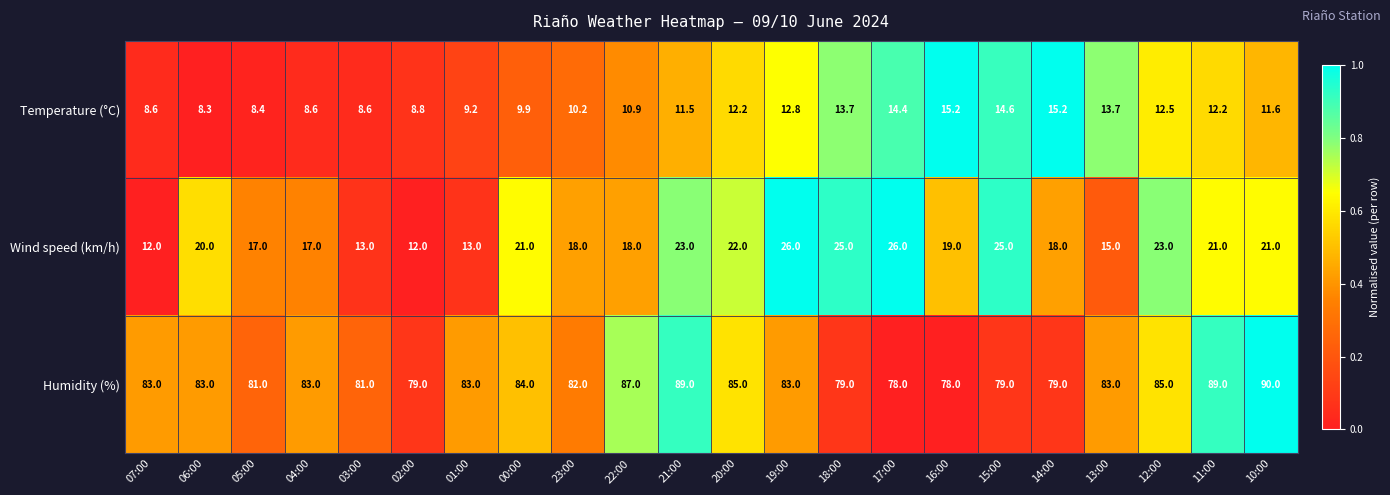

Is it true that Temperature (°C) equals 12.9 at 01:00?

False